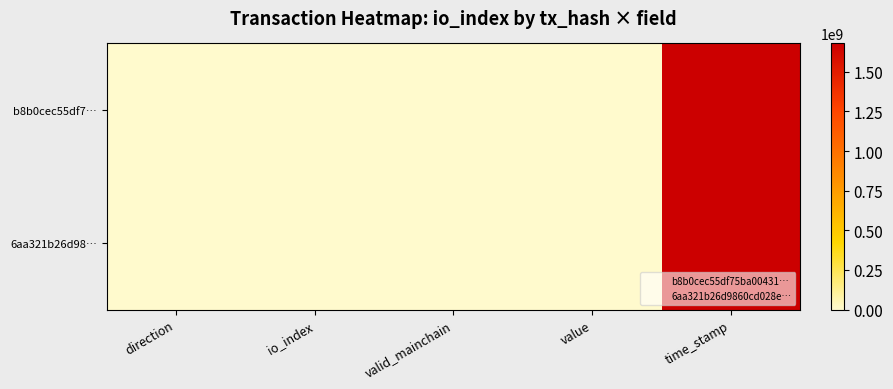

Rank the series at direction from lowest to highest value.

b8b0cec55df7…, 6aa321b26d98…